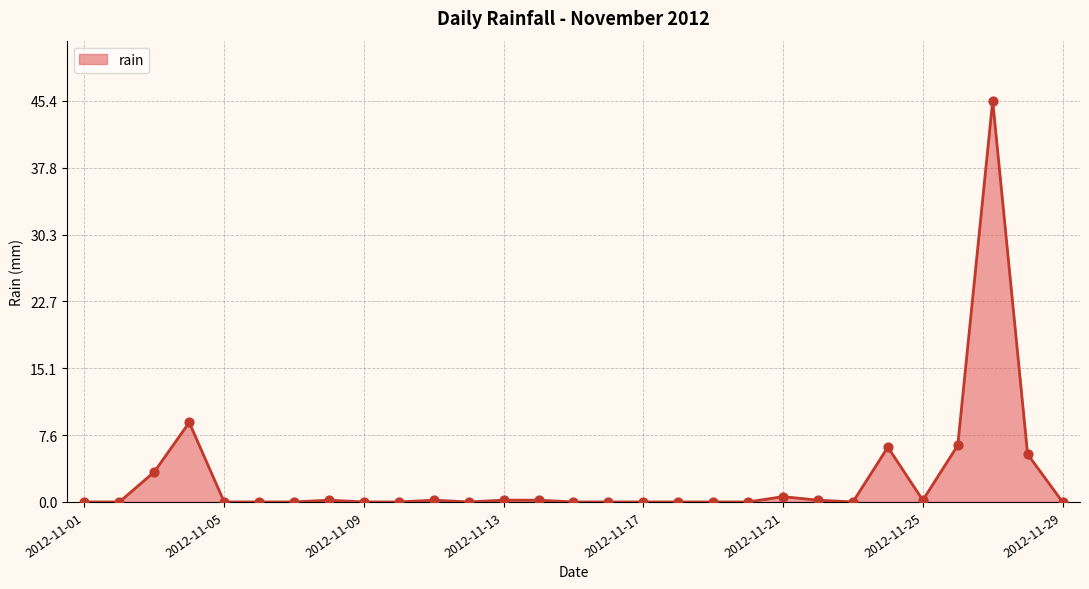

What is the greatest value displayed?

45.4